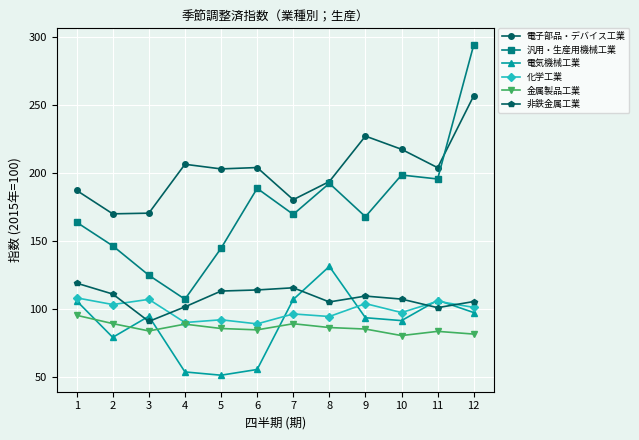

What is the smallest value displayed?

51.6